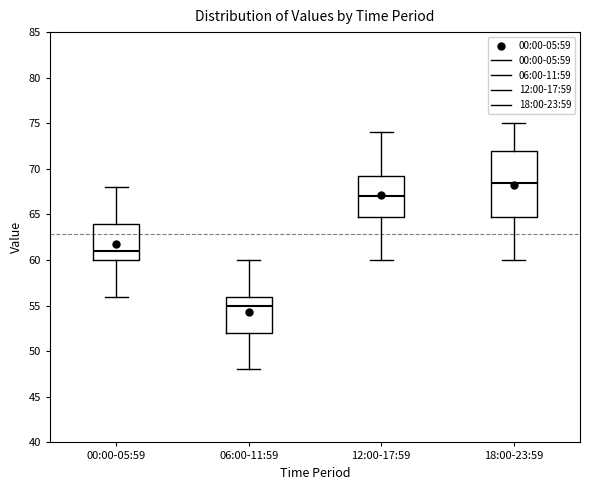

Reading left to right, read every box against the y-axis: the position of its median line, the range the box covers, and the ends of its whiskers. The values are not printed on the chart, so give them approximately, as read against the axis.

00:00-05:59: median 61.0, box 60.0 to 64.0, whiskers 56.0 to 68.0
06:00-11:59: median 55.0, box 52.0 to 56.0, whiskers 48.0 to 60.0
12:00-17:59: median 67.0, box 65.0 to 69.5, whiskers 60.0 to 74.0
18:00-23:59: median 68.5, box 65.0 to 72.0, whiskers 60.0 to 75.0